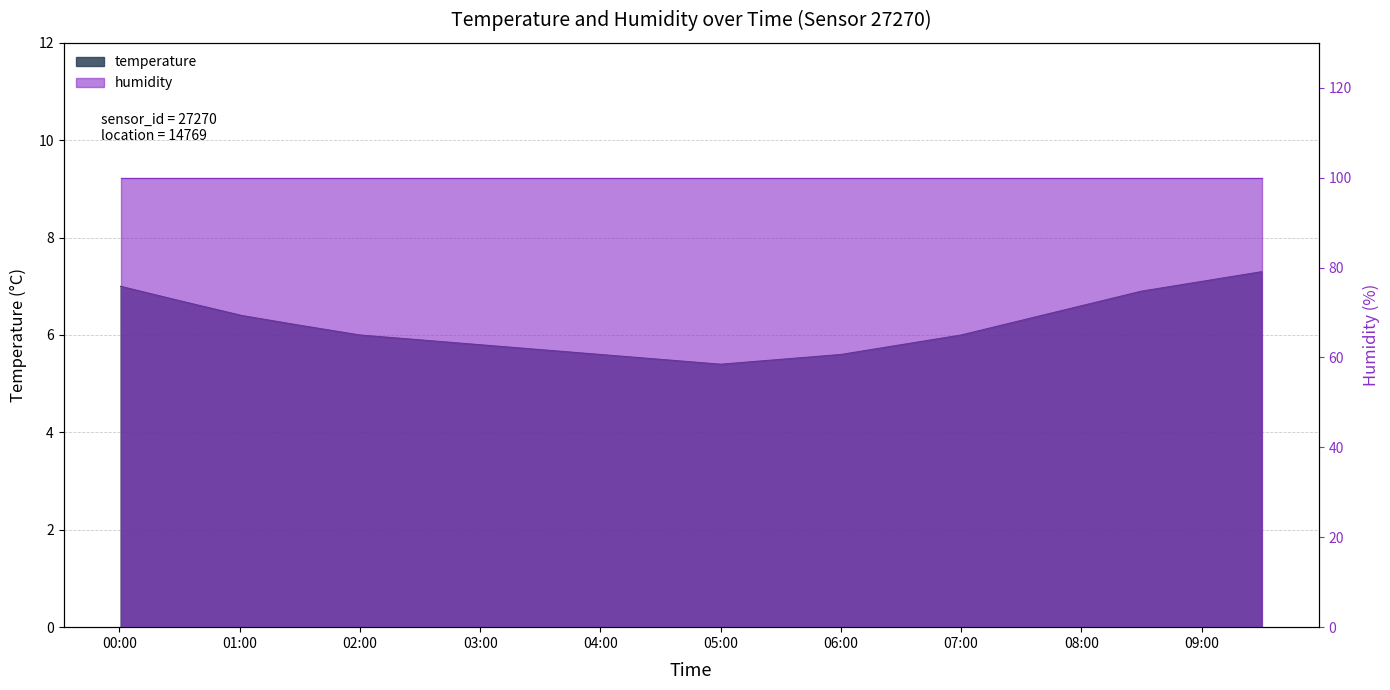

Where is the data nearest to the value 6?

02:00